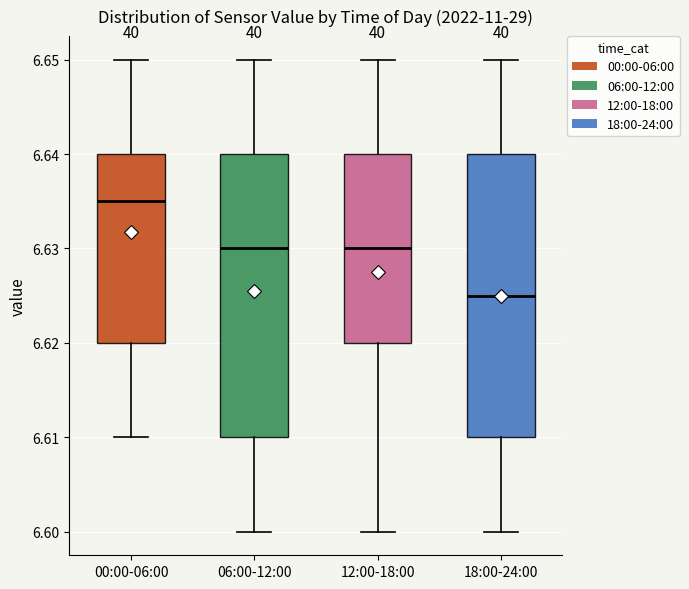

Reading left to right, transcribe this box plot: for each box, give where its median line is, the range the box spans, and where its two whiskers end, as read against the y-axis. The values are not printed on the chart, so give them approximately, as read against the axis.

00:00-06:00: median 6.635, box 6.620 to 6.640, whiskers 6.610 to 6.650
06:00-12:00: median 6.630, box 6.610 to 6.640, whiskers 6.600 to 6.650
12:00-18:00: median 6.630, box 6.620 to 6.640, whiskers 6.600 to 6.650
18:00-24:00: median 6.625, box 6.610 to 6.640, whiskers 6.600 to 6.650